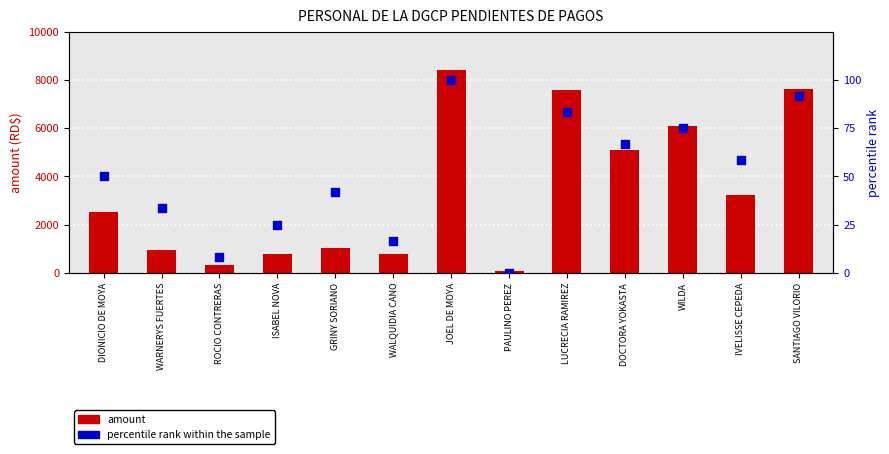

Which series has the largest total across all categories?

amount